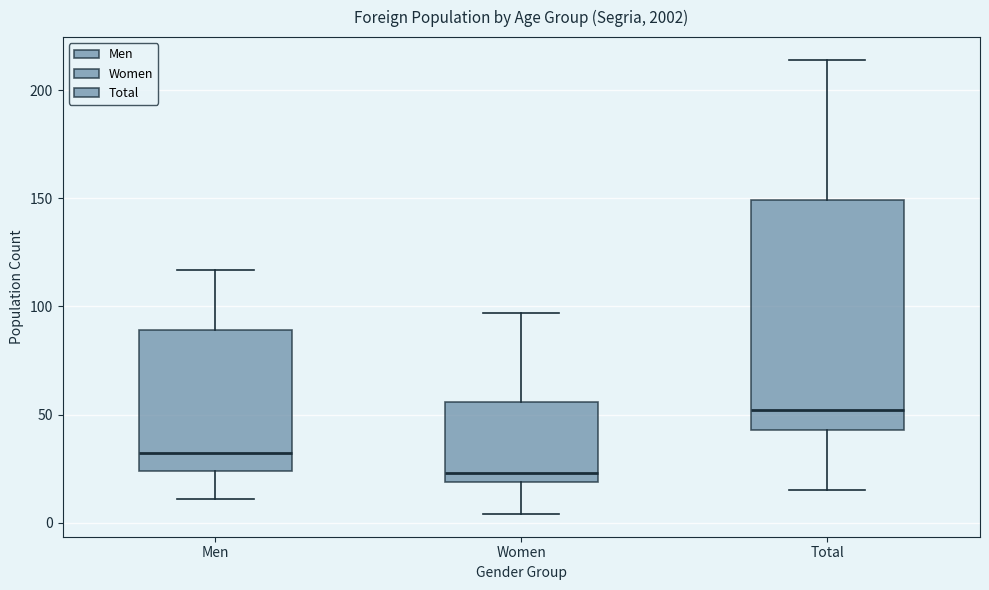

Where does the lower whisker of the box for Total end on the y-axis? The values are not printed on the chart, so give them approximately, as read against the axis.

15